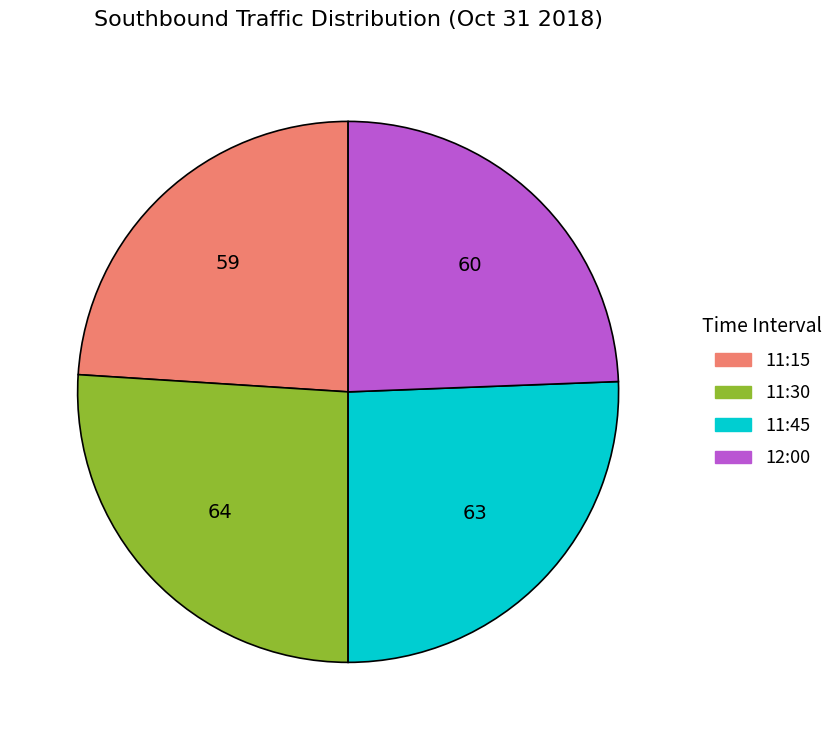

Is it true that 11:45 is 37% of the pie?

False